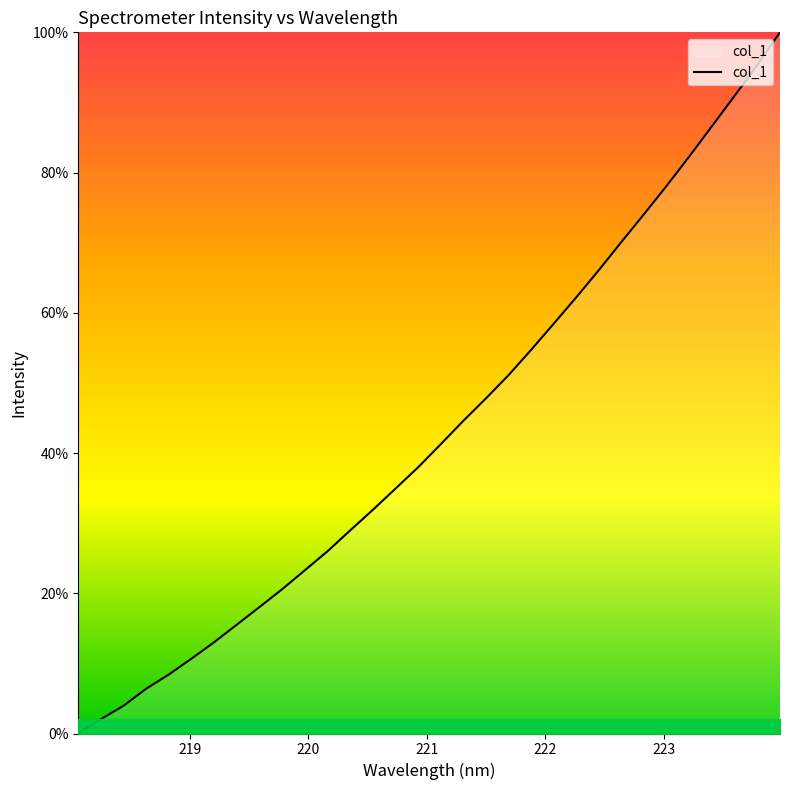

What is the greatest value displayed?

100.0